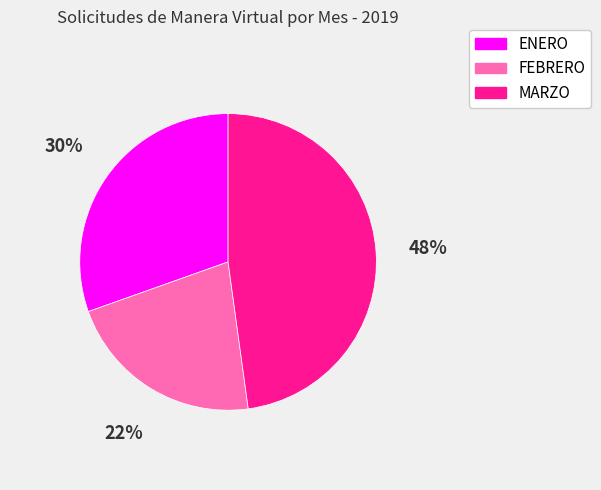

Combined, do MARZO and ENERO account for over 50%?

Yes